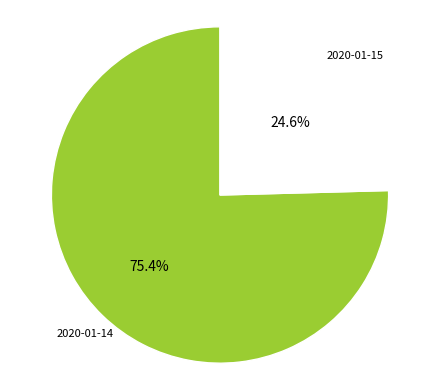

Is there any slice that represents more than half of the pie?

Yes